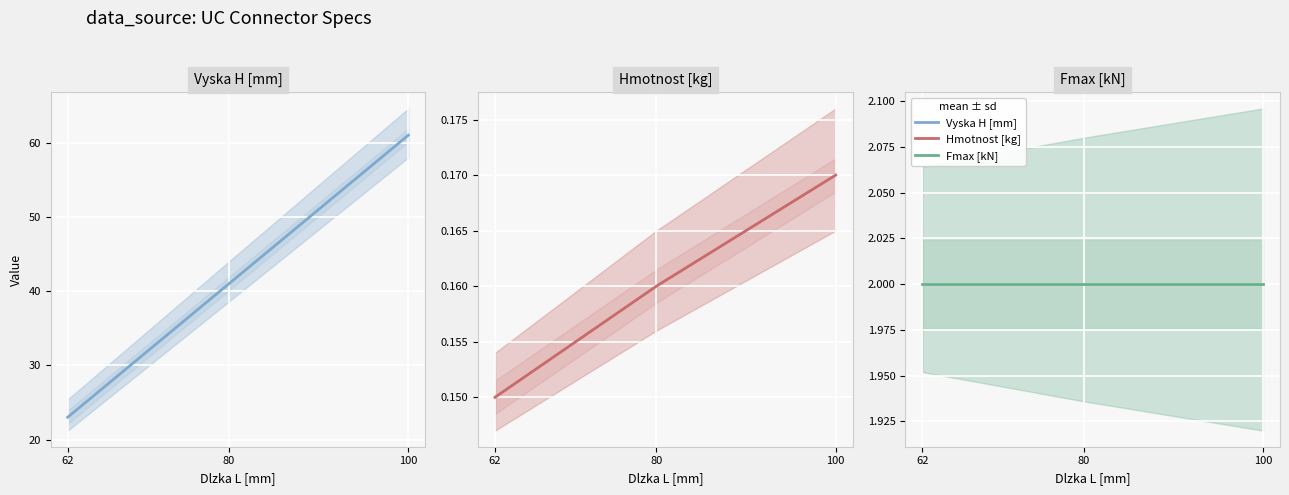

At which label is Hmotnost [kg] closest to 0?

62